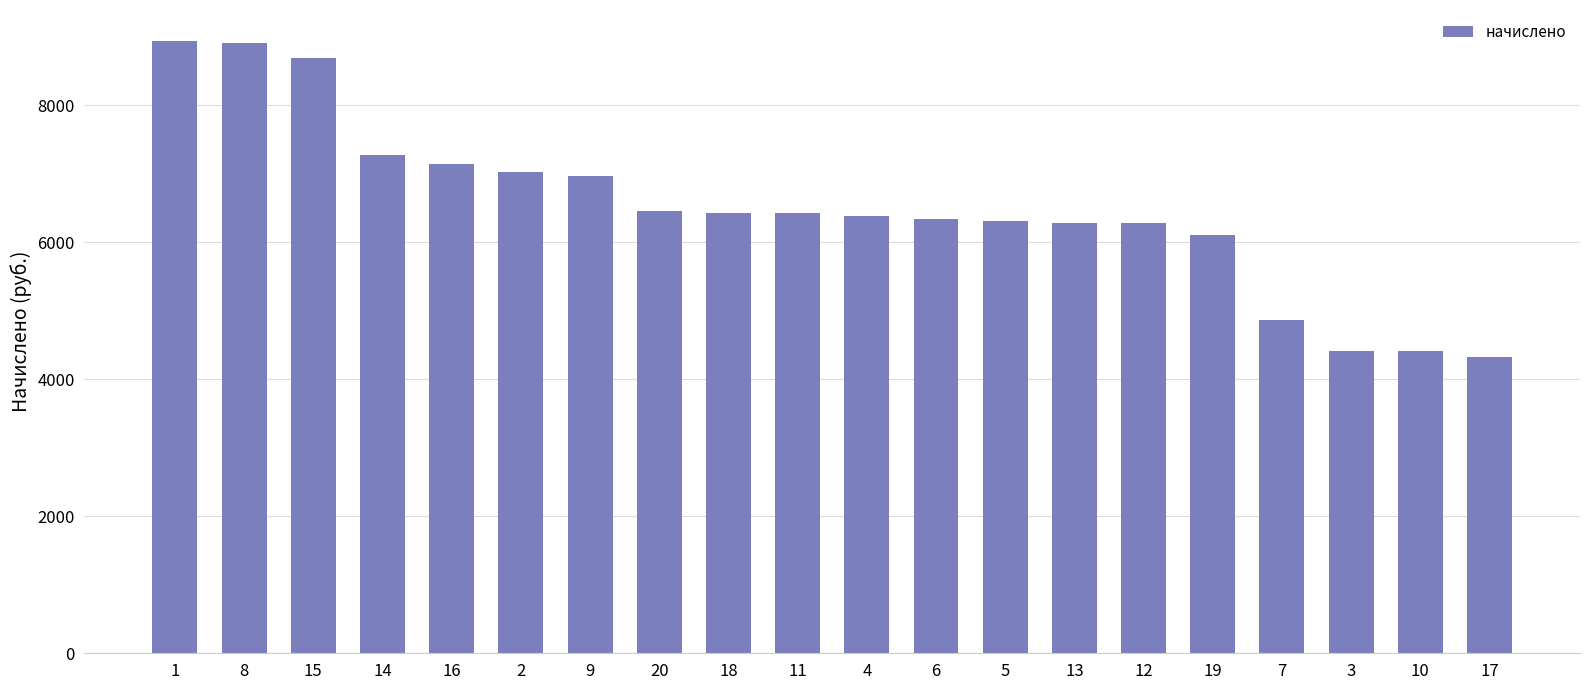

What is the value of the 14th bar from the left?

6276.2